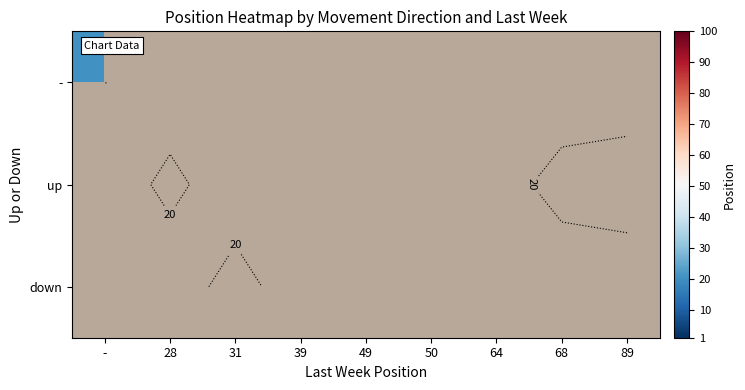

Rank the series by their maximum value, from lowest to highest.

-, up, down